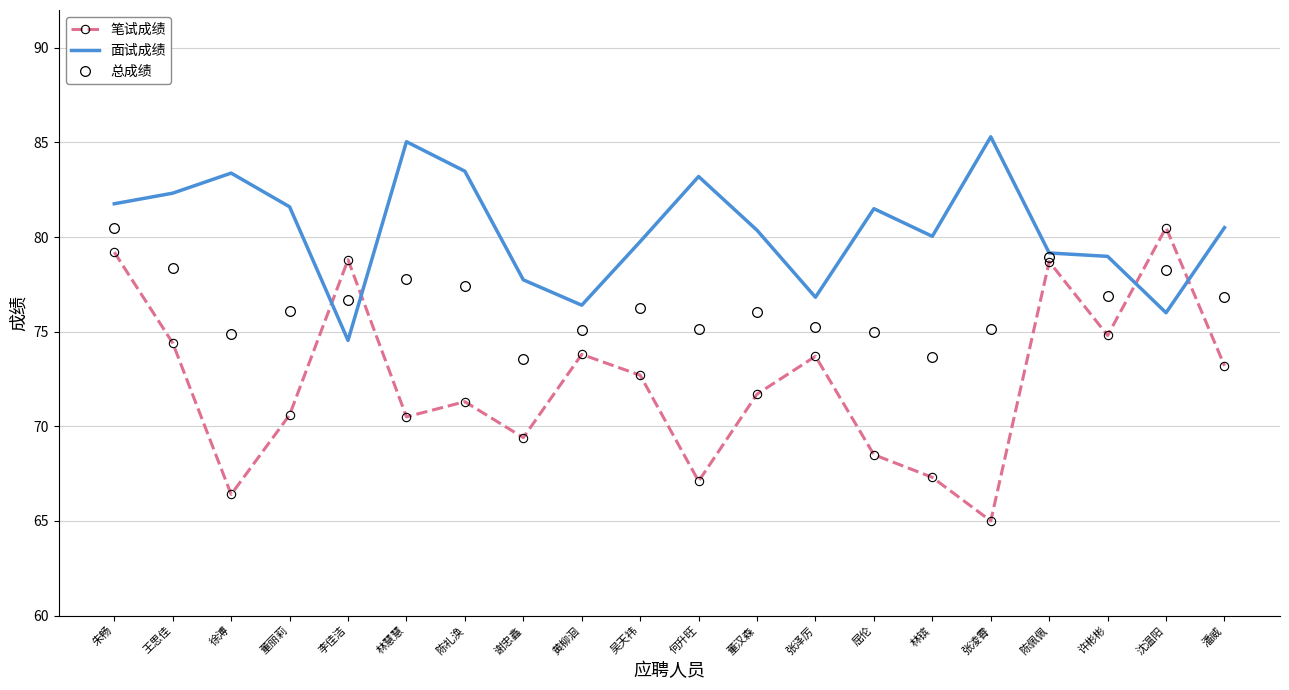

Which series ends up on top after the final intersection of 面试成绩 and 笔试成绩?

面试成绩